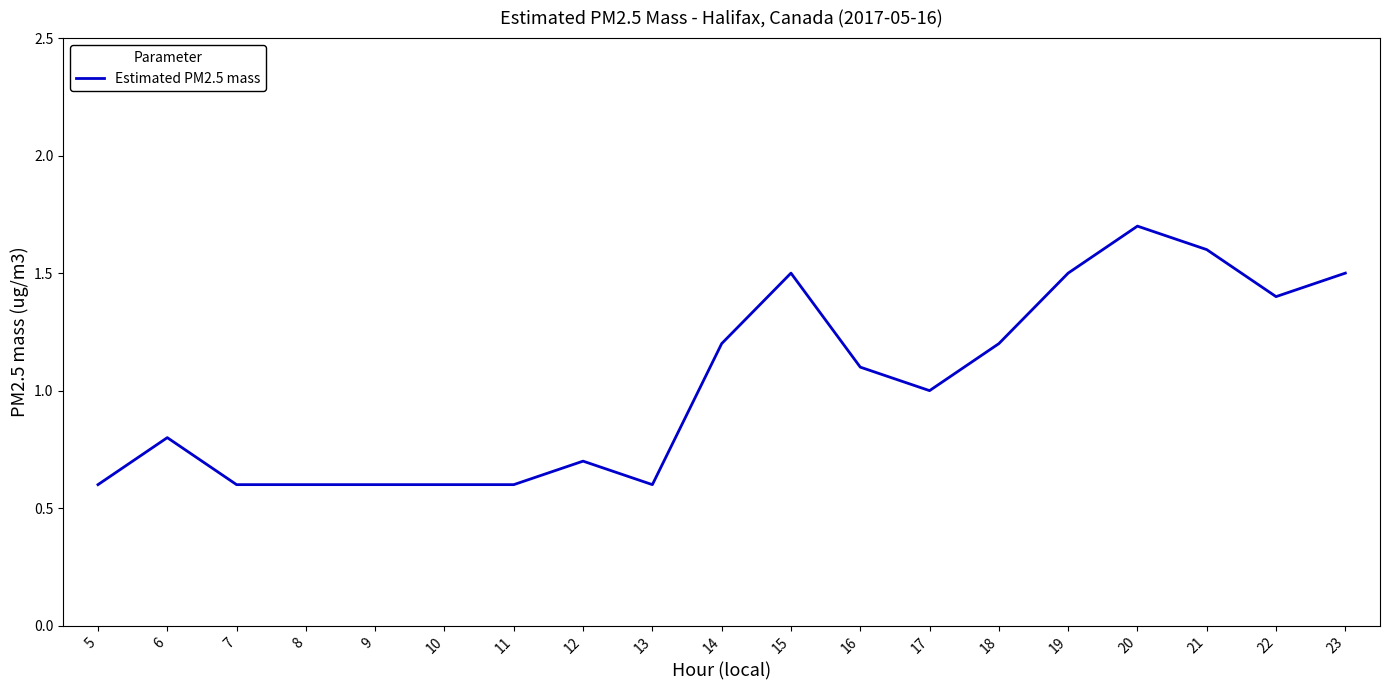

What is the minimum value shown in the chart?

0.6